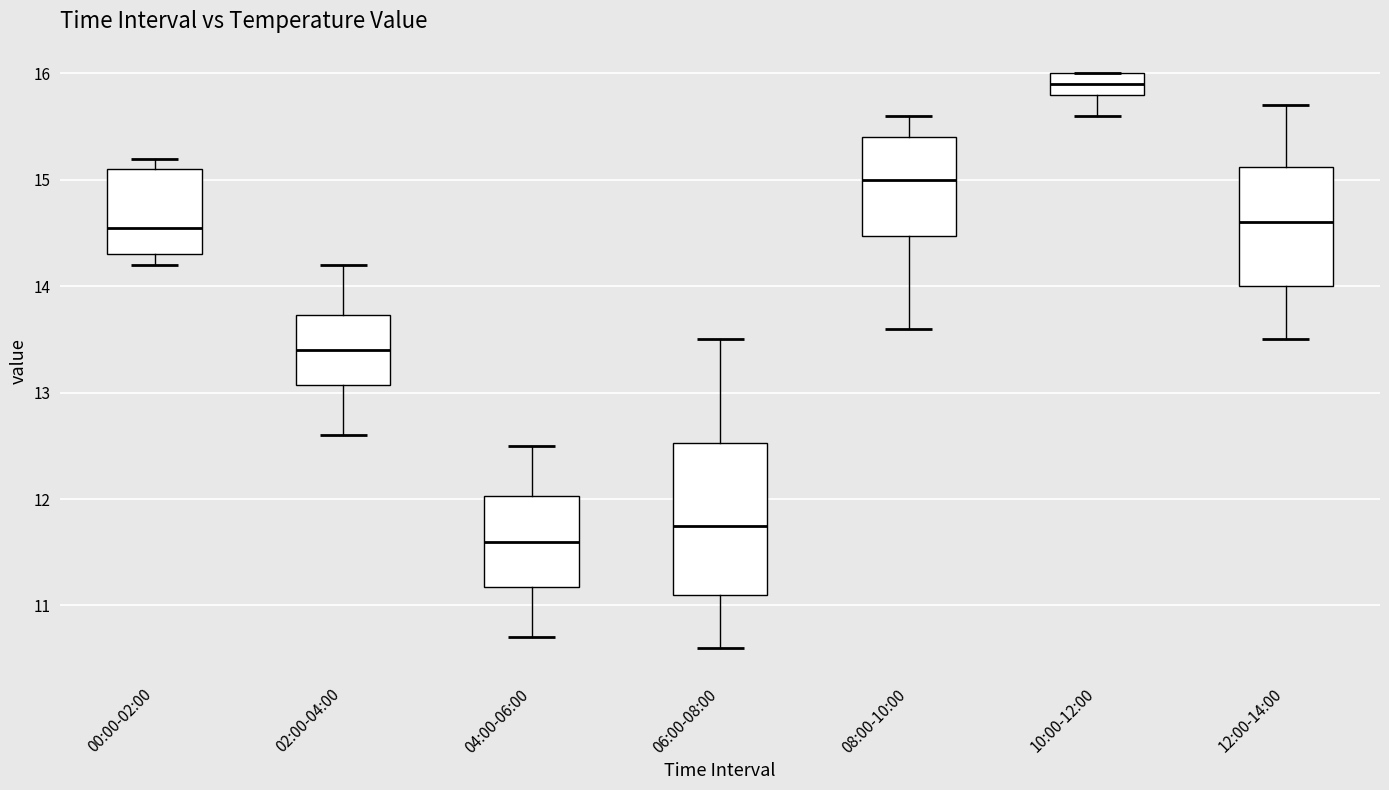

Which box's median line is the highest?

10:00-12:00